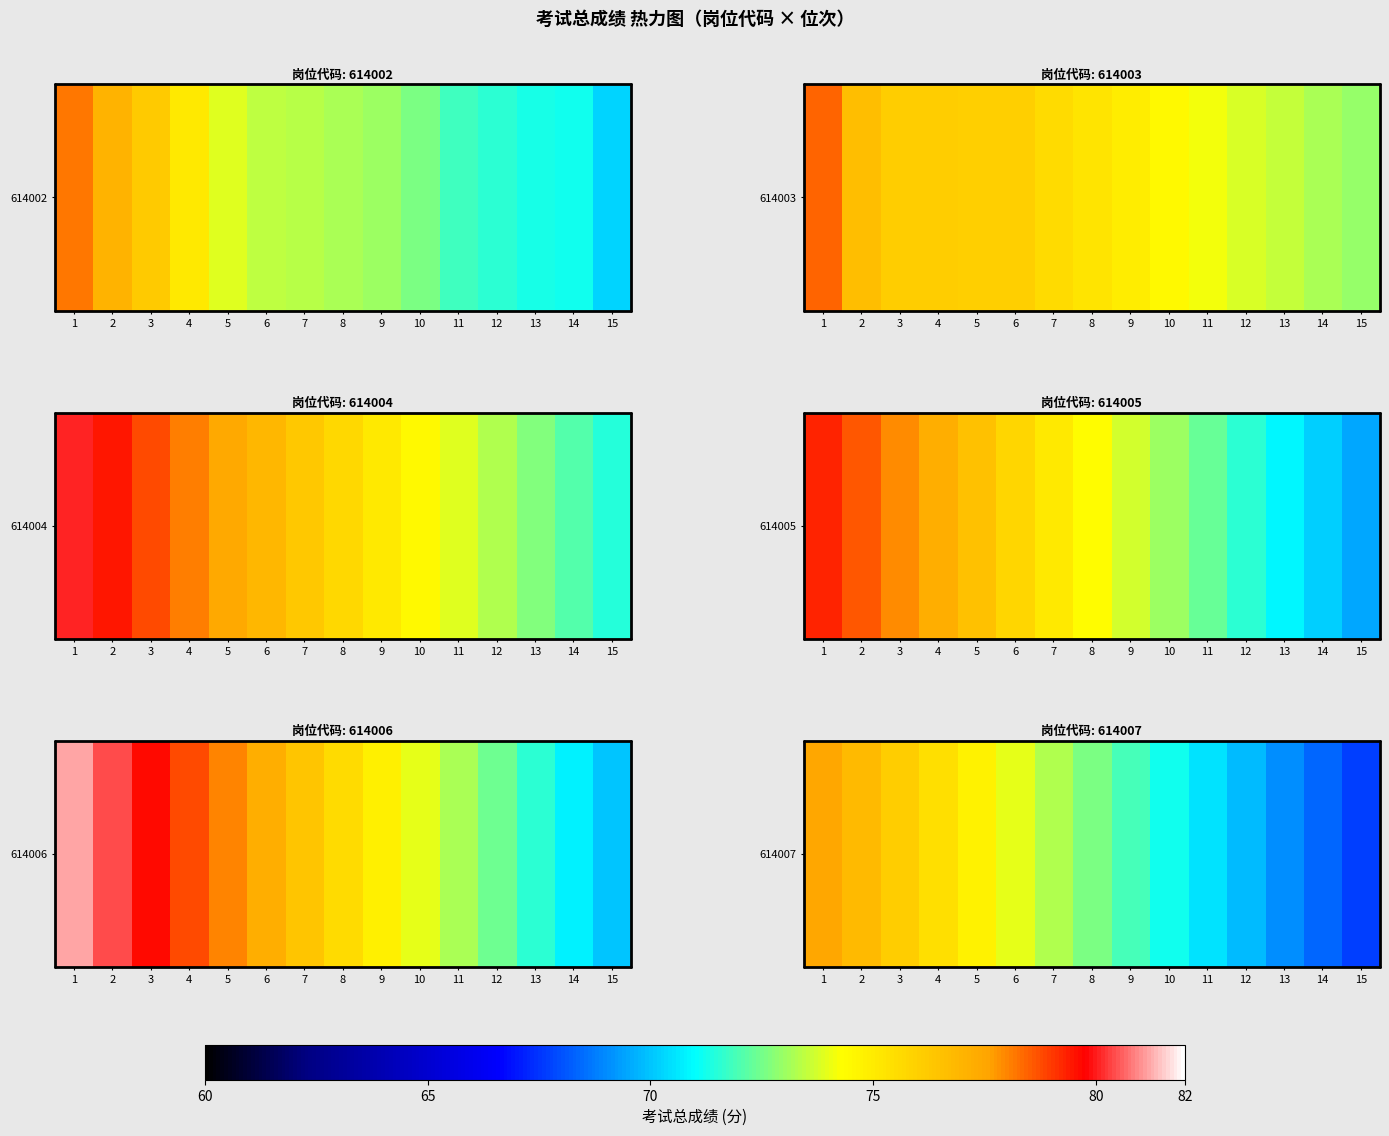

What is the smallest value displayed?

67.7